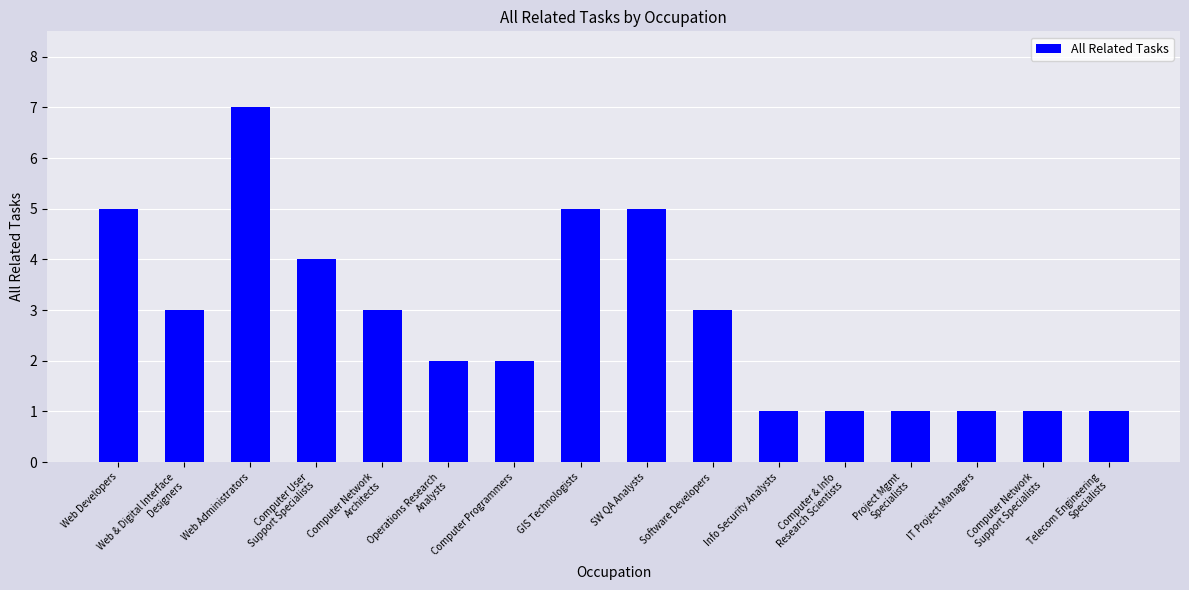

Reading right to left, transcribe all the data shown in this chart.

1	1	1	1	1	1	3	5	5	2	2	3	4	7	3	5